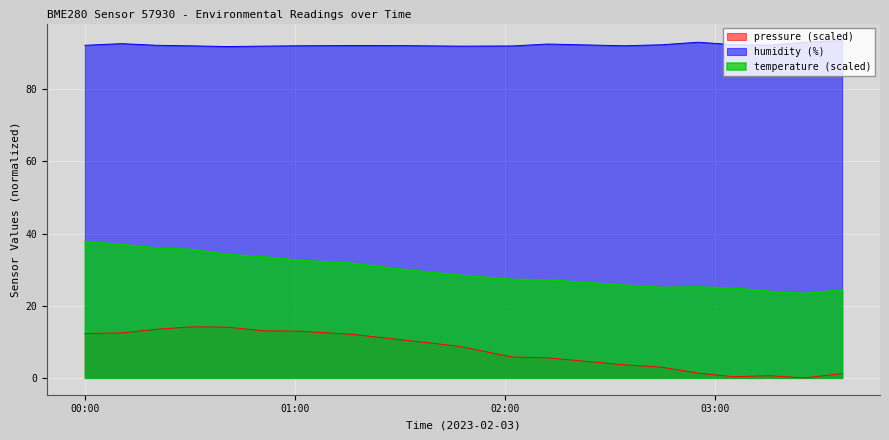

What is the spread (max minus min) of values at 2023-02-03T02:55:10?

91.7